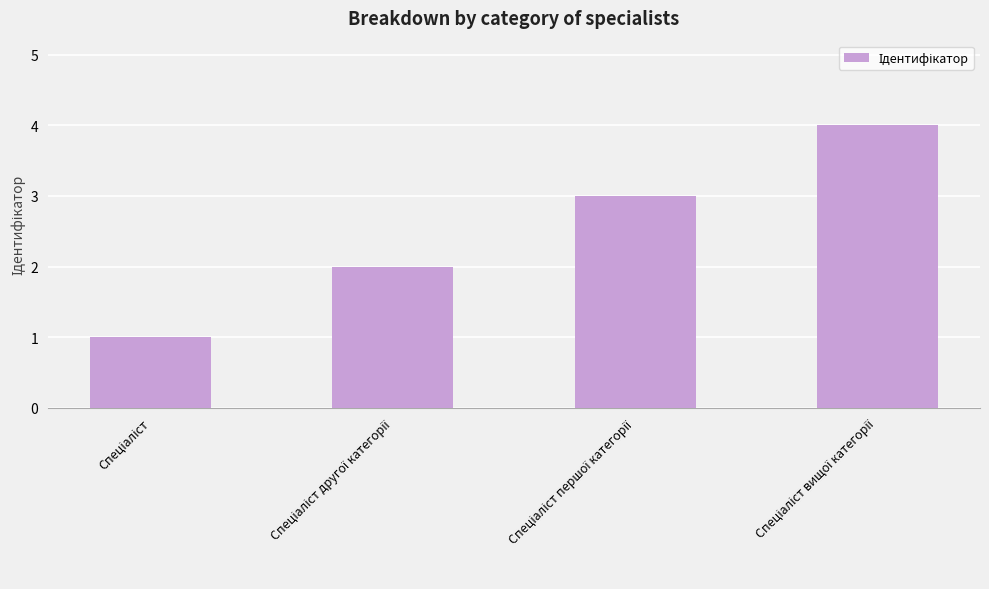

What is the difference between the maximum and minimum values?

3